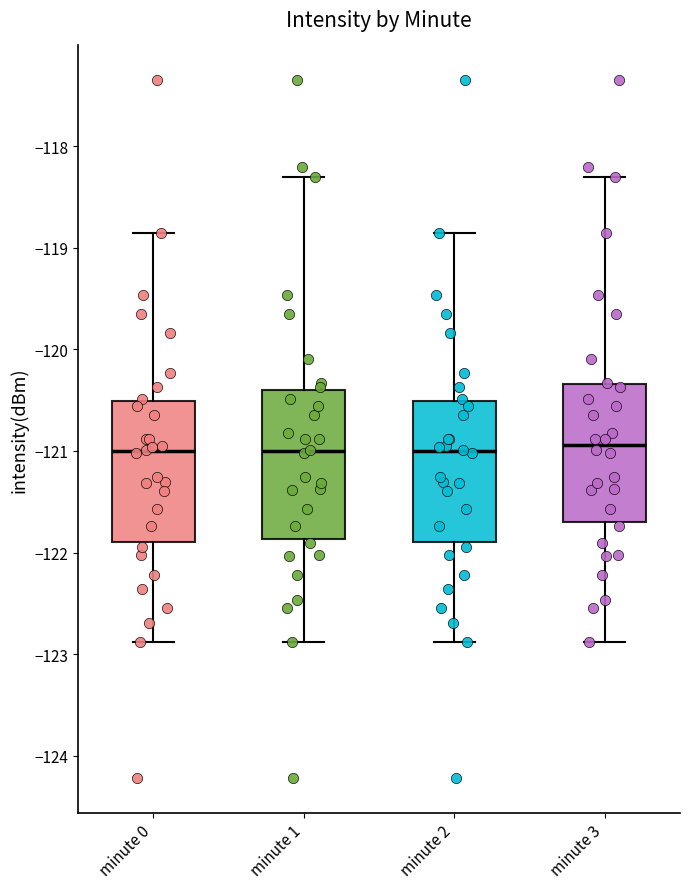

Where is the lower edge of the box for minute 1 on the y-axis? The values are not printed on the chart, so give them approximately, as read against the axis.

-121.9